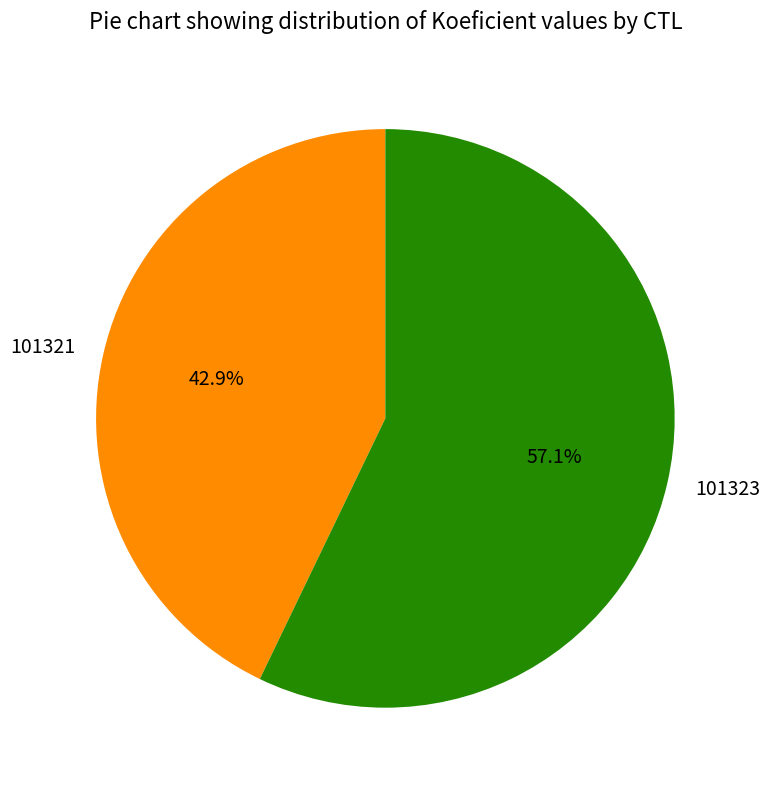

To the nearest percent, what is the difference between the 101323 and 101321 slice percentages?

14%